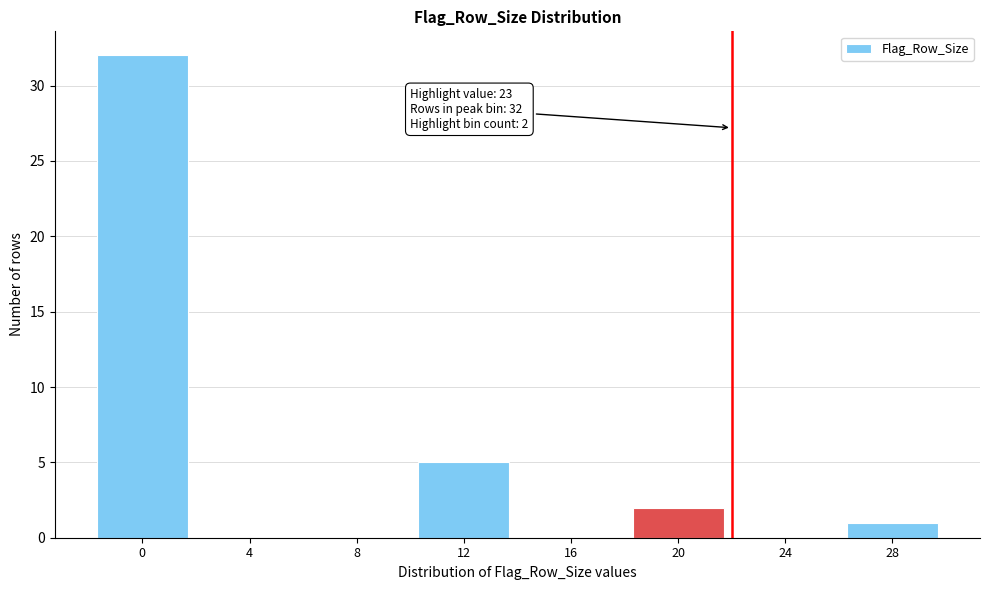

Reading right to left, list all the values displayed in this chart.

28=1	24=0	20=2	16=0	12=5	8=0	4=0	0=32